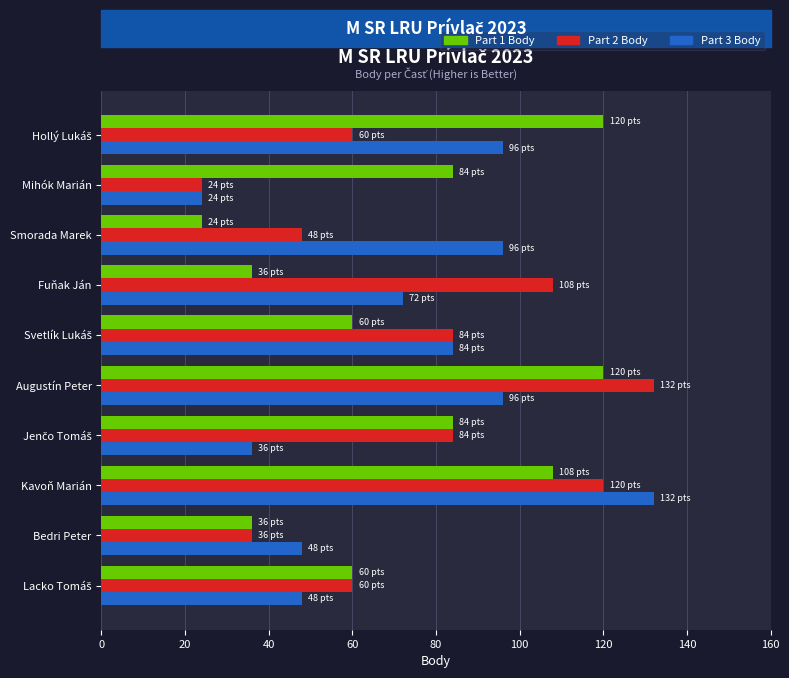

Is it true that Part 3 Body equals 132 at Kavoň Marián?

True